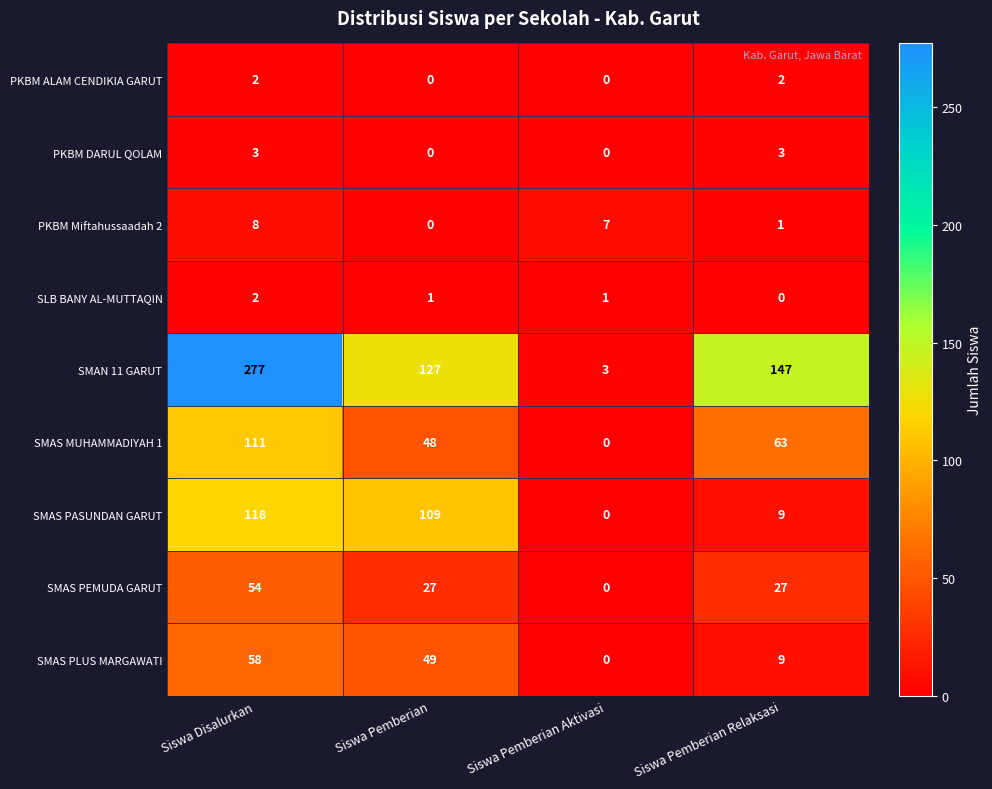

Is the value of SMAS PEMUDA GARUT at Siswa Pemberian greater than the value of SMAS PASUNDAN GARUT at Siswa Pemberian?

No